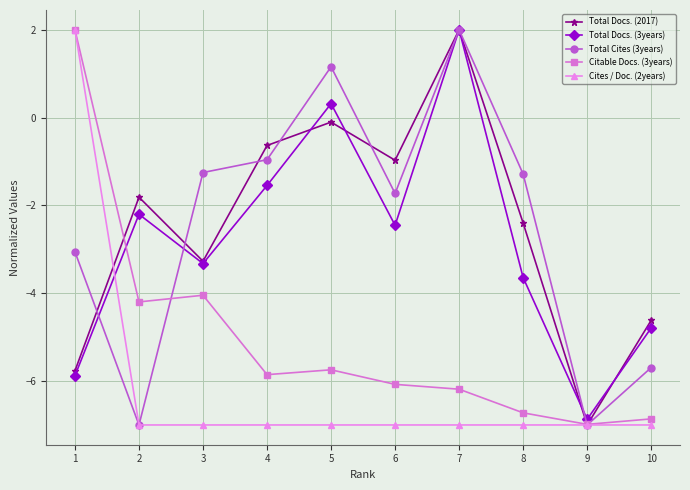

The Total Docs. (3years) series shows -2.2 at 2. True or false?

True